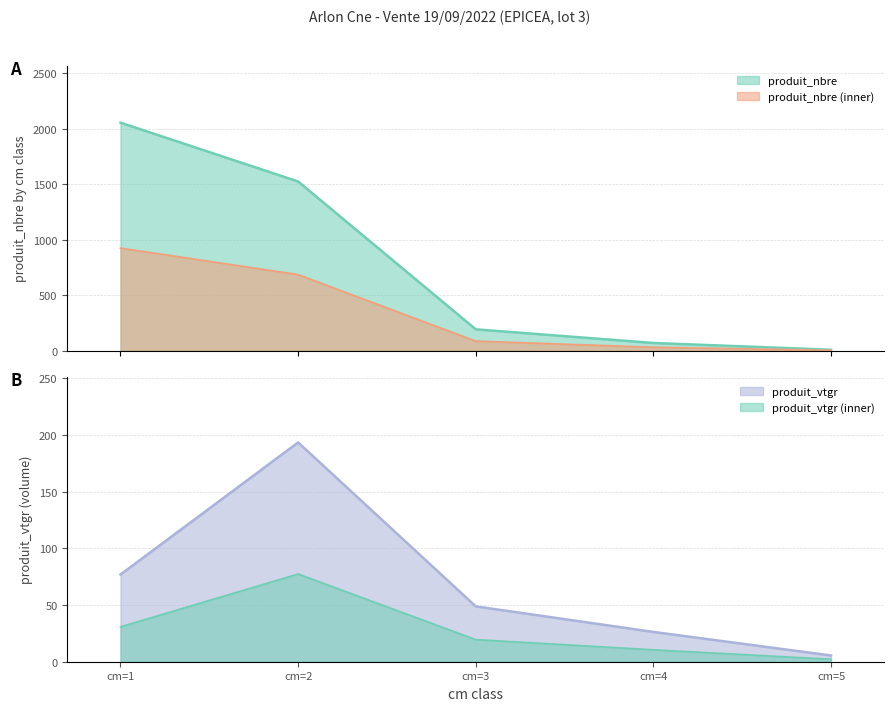

The value of produit_nbre at cm=2 is 1525.0. True or false?

True